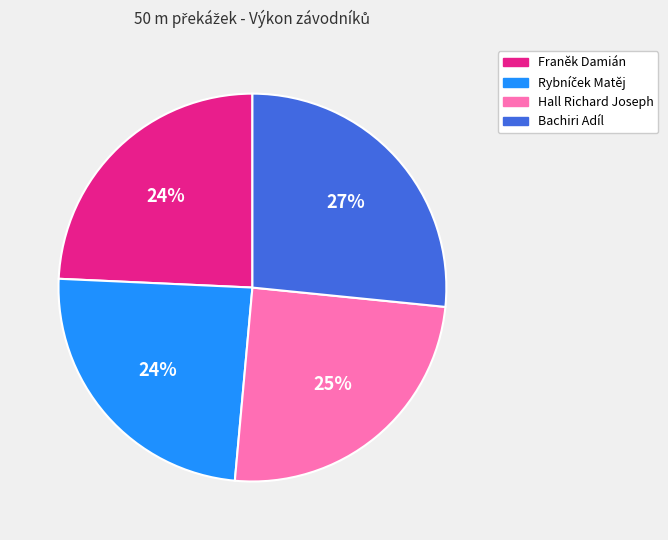

Is Franěk Damián the majority of the pie?

No